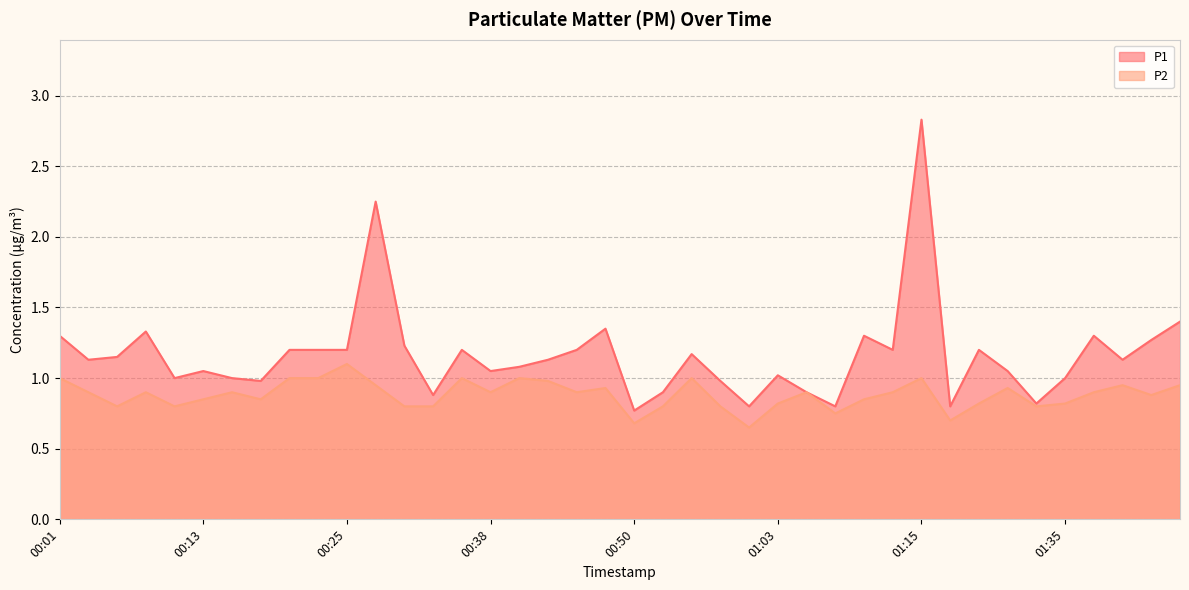

How many categories are shown in the chart?

40